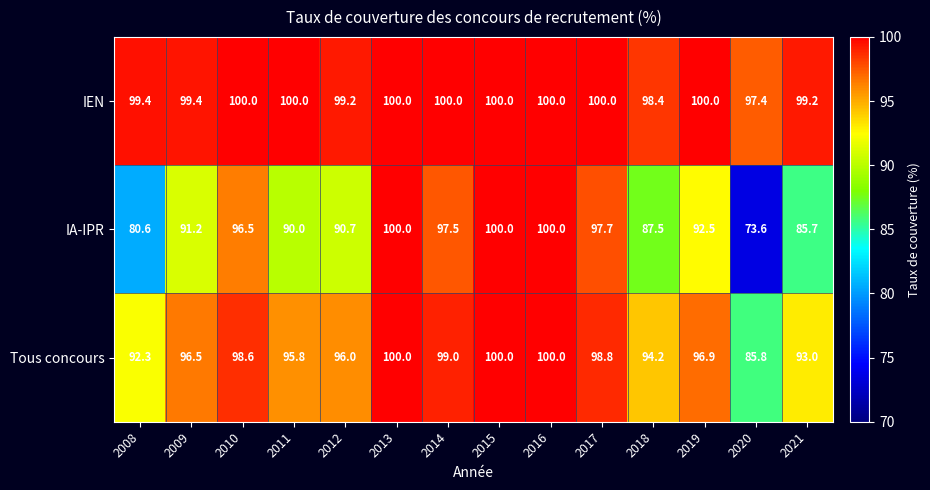

Rank the series at 2009 from lowest to highest value.

IA-IPR, Tous concours, IEN